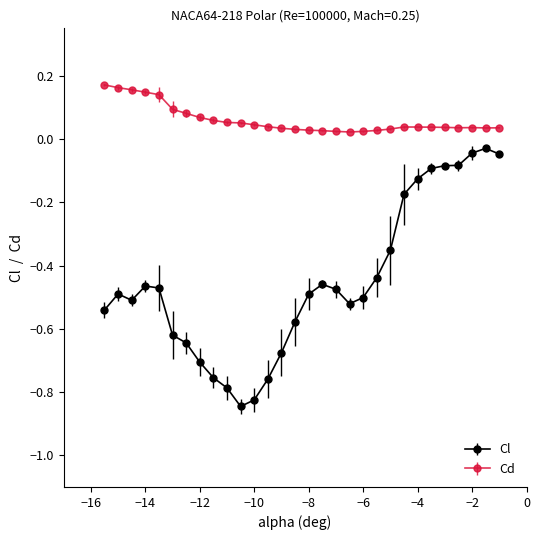

At how many categories does at least one series exceed 0?

30